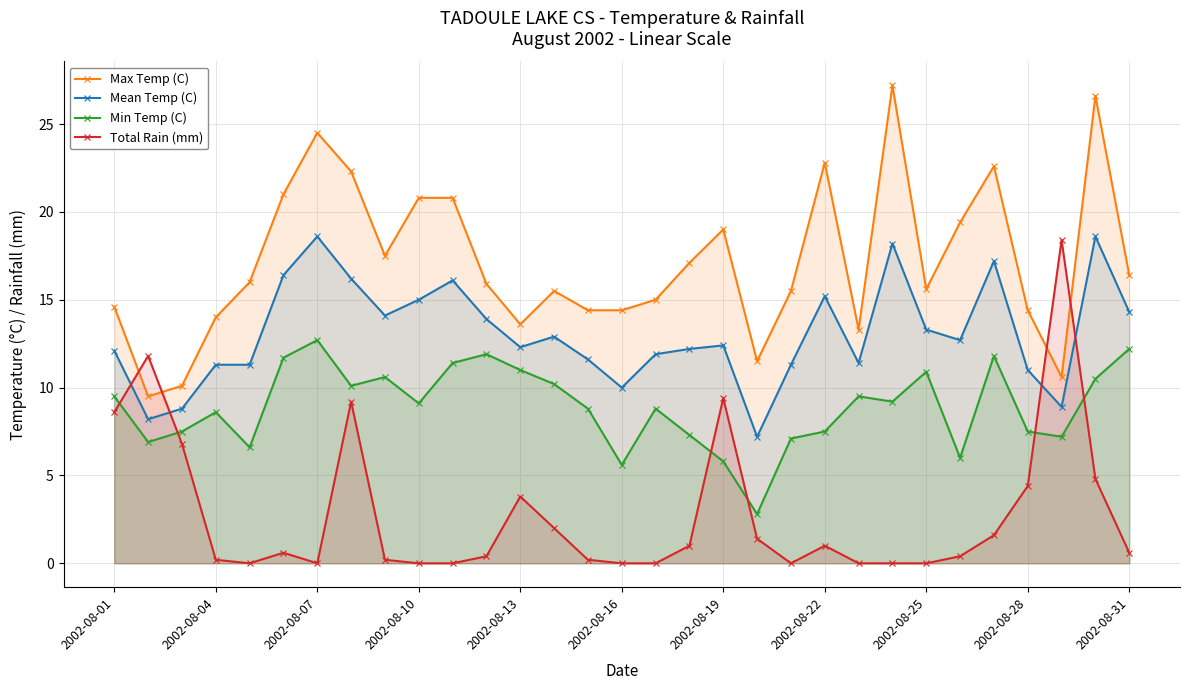

How many positive values does the Total Rain (mm) series have?

21